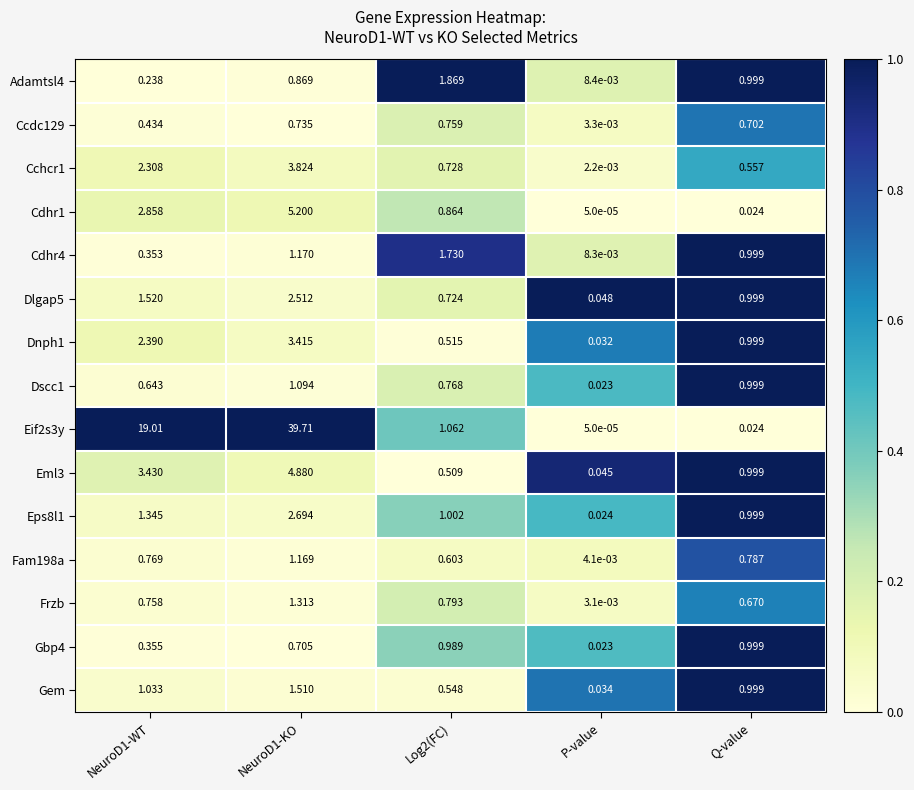

Which label corresponds to the smallest value in the chart?

P-value